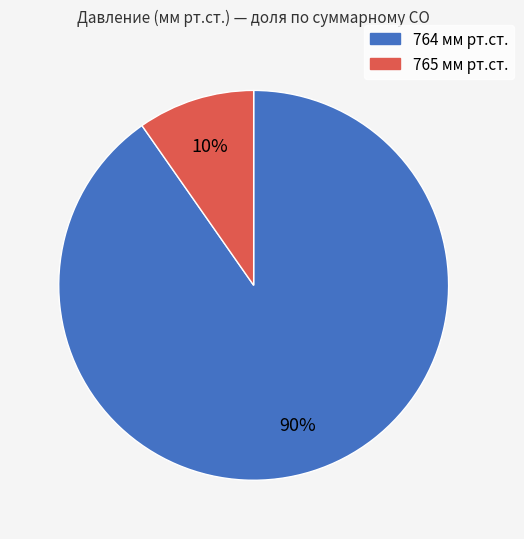

Which category has the biggest portion of the pie?

764 мм рт.ст.